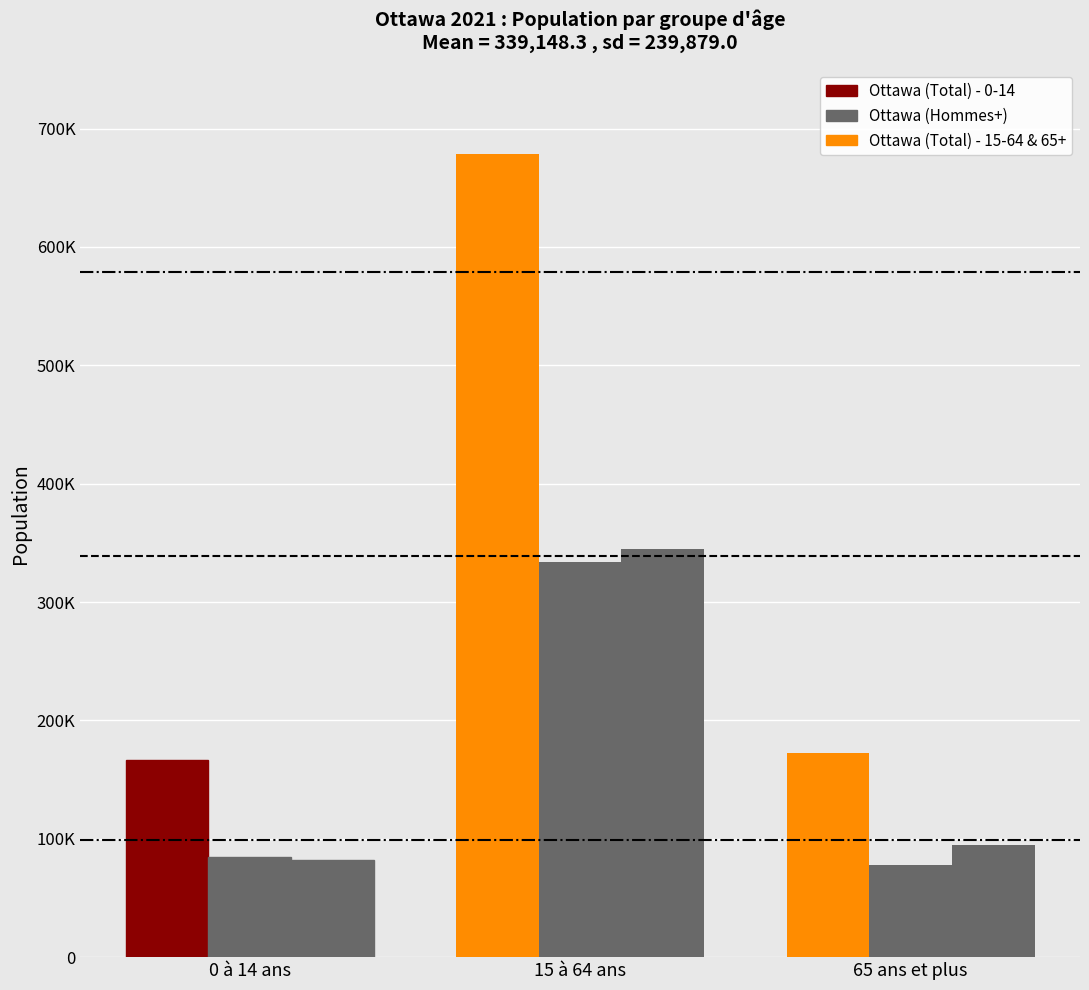

Are the bars grouped side by side (vs. stacked)?

Yes